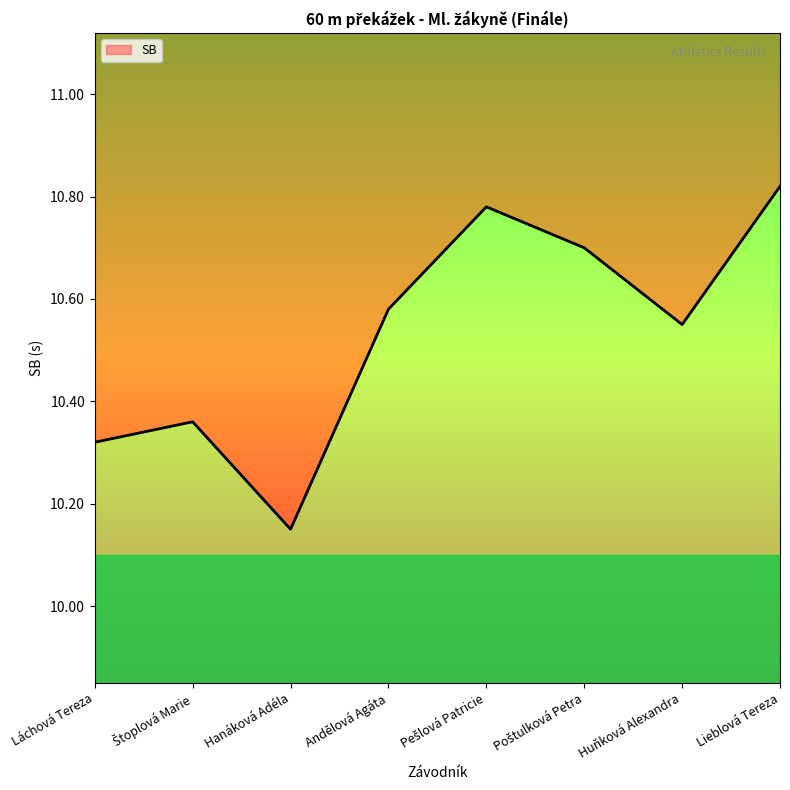

How many values are between 10 and 11?

8